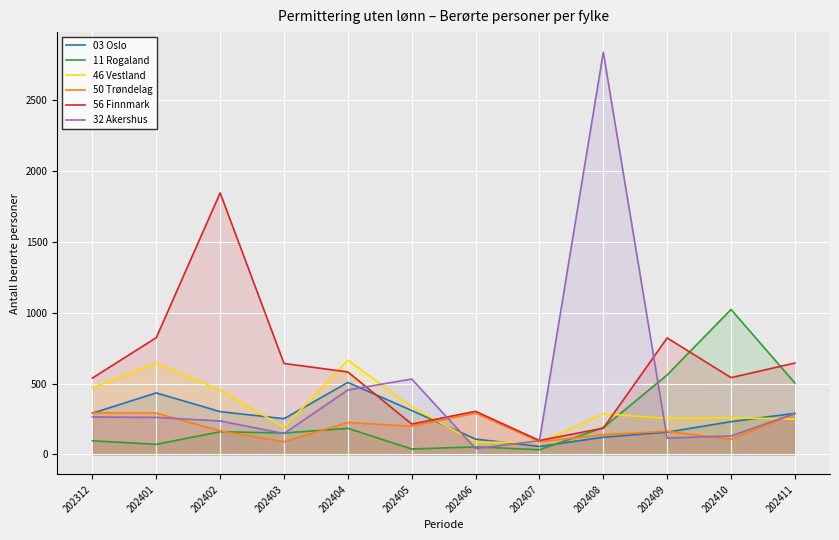

The 03 Oslo series shows 323 at 202410. True or false?

False